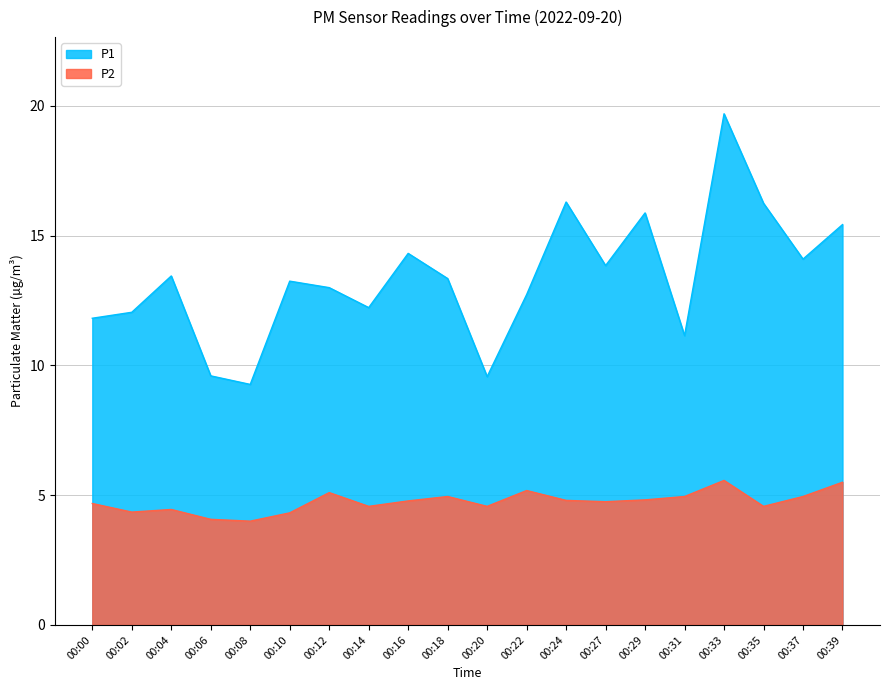

Reading left to right, what are all the values shown in this chart?

P1: 11.8	12.1	13.4	9.6	9.3	13.2	13.0	12.2	14.3	13.3	9.6	12.7	16.3	13.8	15.9	11.2	19.7	16.2	14.1	15.4
P2: 4.7	4.3	4.5	4.1	4.0	4.3	5.1	4.6	4.8	5.0	4.6	5.2	4.8	4.8	4.8	5.0	5.6	4.6	5.0	5.5